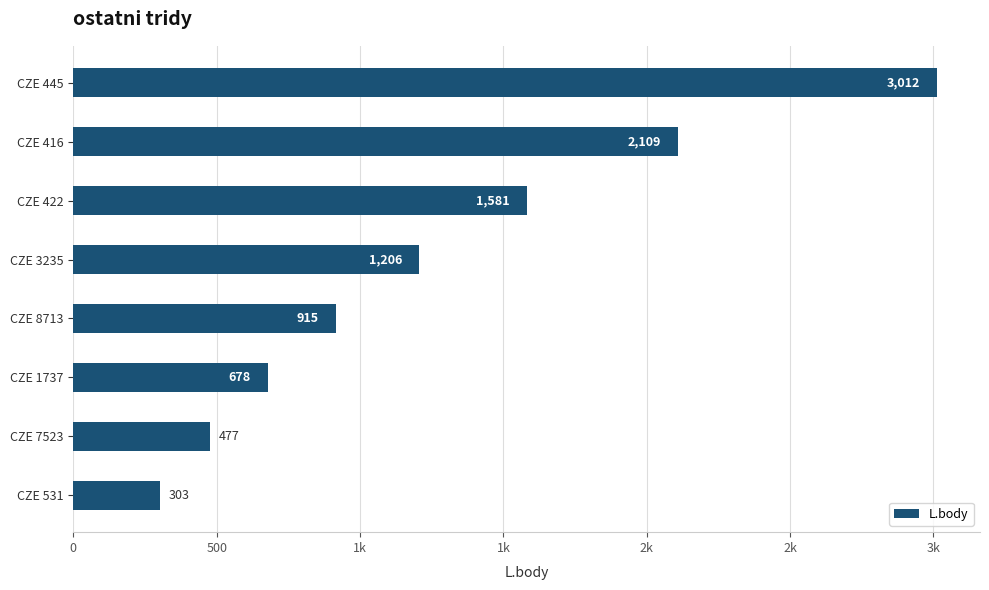

How many data points does each series have?

8